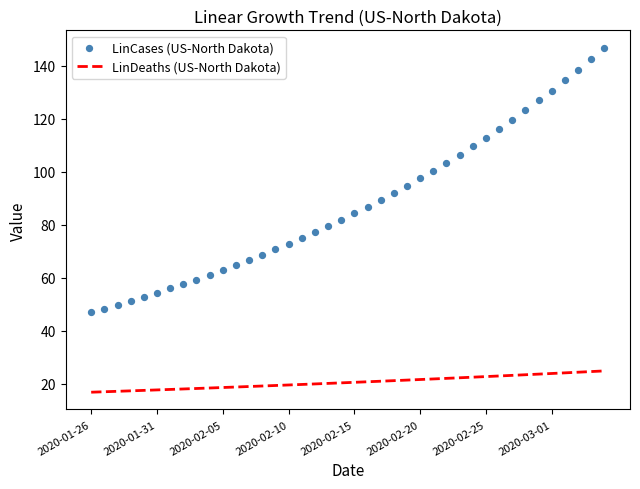

What is the total value across all series at 2020-01-26?

63.8